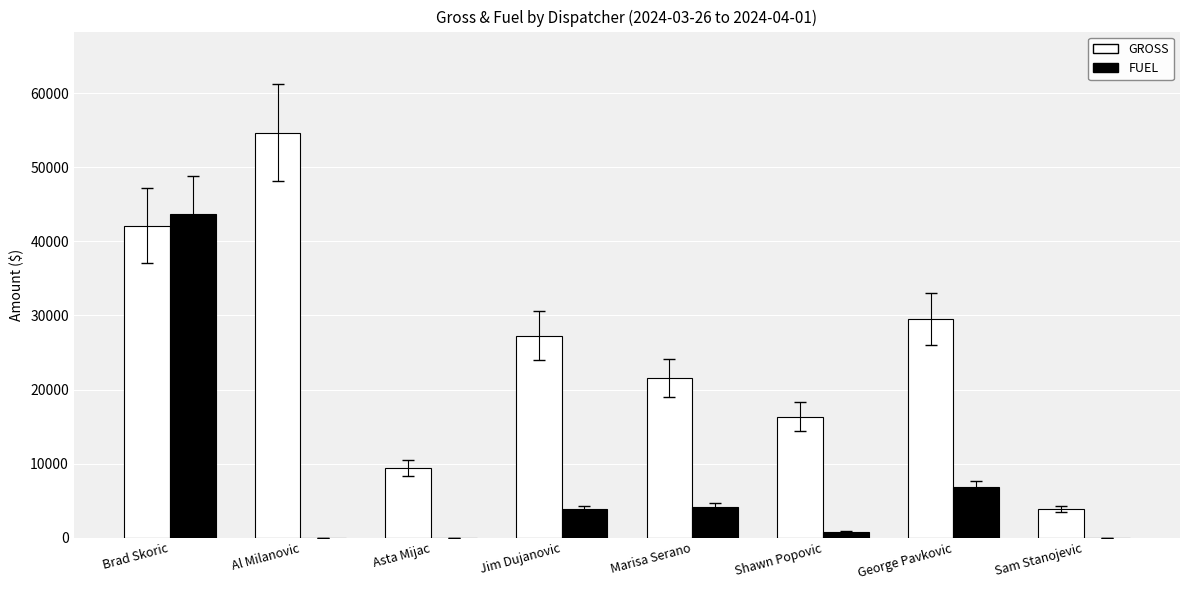

Reading right to left, extract all data points from this chart.

GROSS: Sam Stanojevic=3861.4	George Pavkovic=29530.3	Shawn Popovic=16338.6	Marisa Serano=21501.2	Jim Dujanovic=27279.4	Asta Mijac=9407.5	Al Milanovic=54678.8	Brad Skoric=42126.8
FUEL: Sam Stanojevic=0.0	George Pavkovic=6861.9	Shawn Popovic=743.9	Marisa Serano=4140.4	Jim Dujanovic=3850.9	Asta Mijac=0.0	Al Milanovic=0.0	Brad Skoric=43664.9